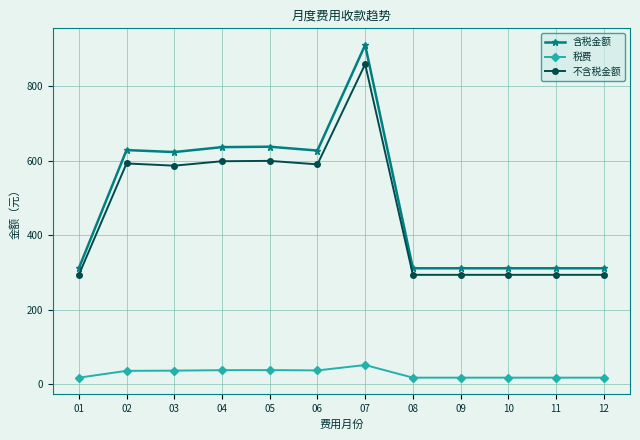

What is the difference between the maximum and minimum values in the 税费 series?

34.0